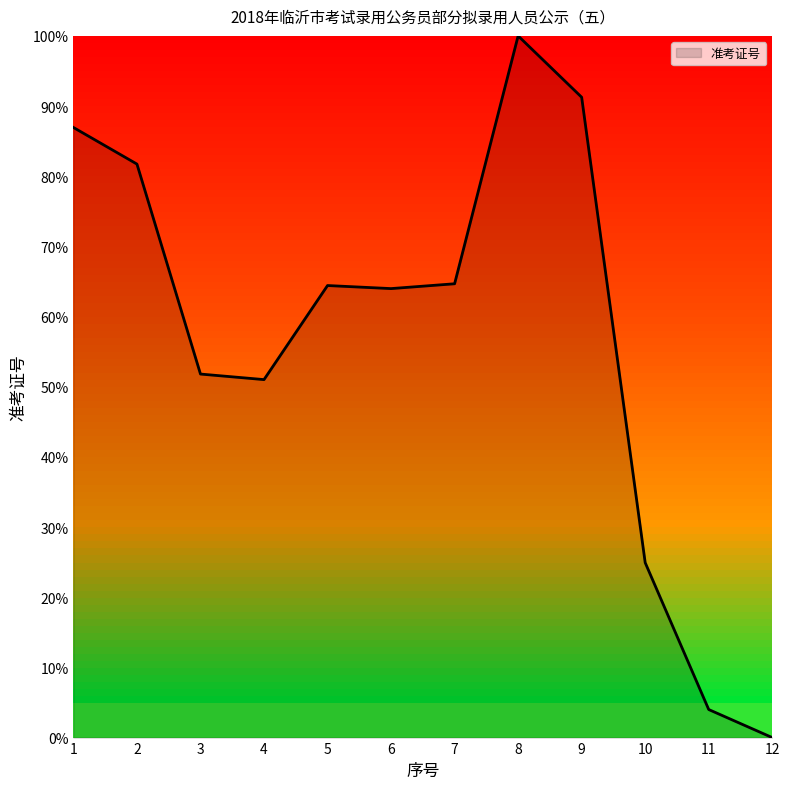

Which has a higher value, 2 or 8?

8